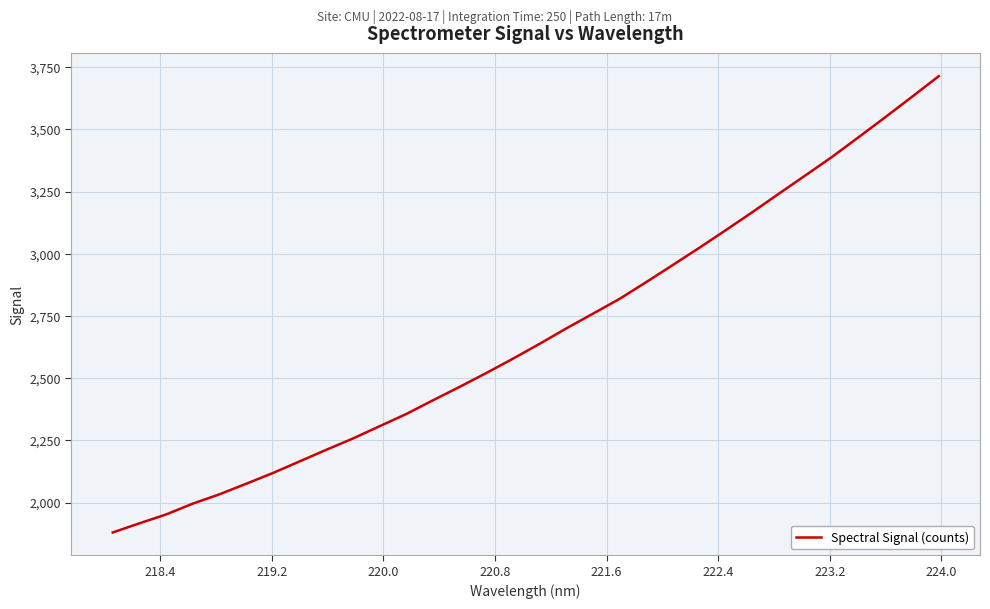

What is the smallest value displayed?

1879.8